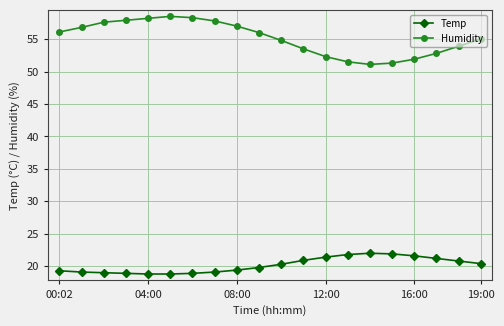

Which series has the largest range (max minus min)?

Humidity